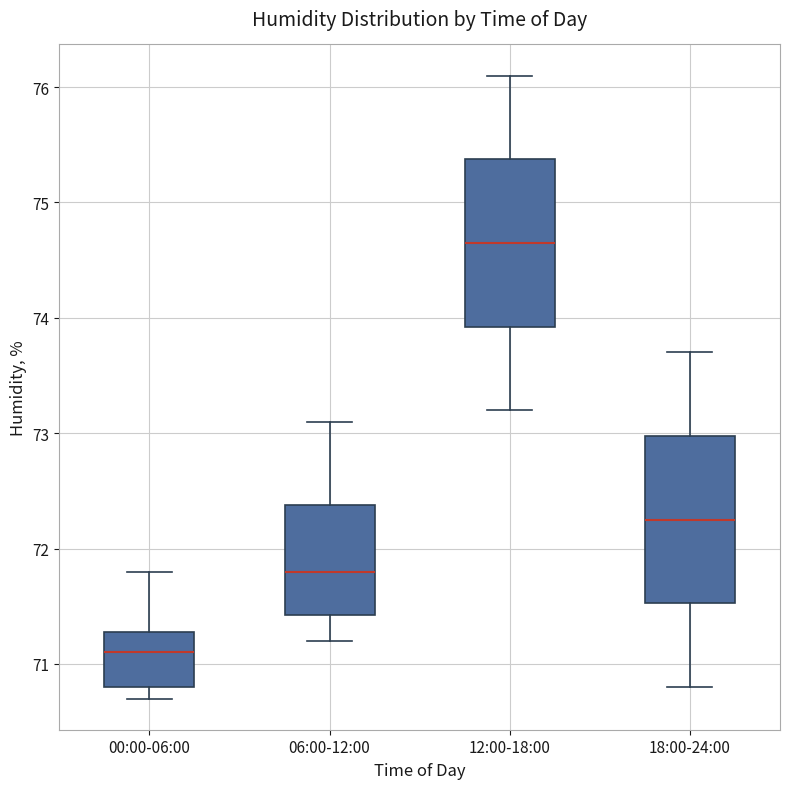

Reading left to right, transcribe this box plot: for each box, give where its median line is, the range the box spans, and where its two whiskers end, as read against the y-axis. The values are not printed on the chart, so give them approximately, as read against the axis.

00:00-06:00: median 71.1, box 70.8 to 71.3, whiskers 70.7 to 71.8
06:00-12:00: median 71.8, box 71.4 to 72.4, whiskers 71.2 to 73.1
12:00-18:00: median 74.7, box 73.9 to 75.4, whiskers 73.2 to 76.1
18:00-24:00: median 72.3, box 71.5 to 73.0, whiskers 70.8 to 73.7